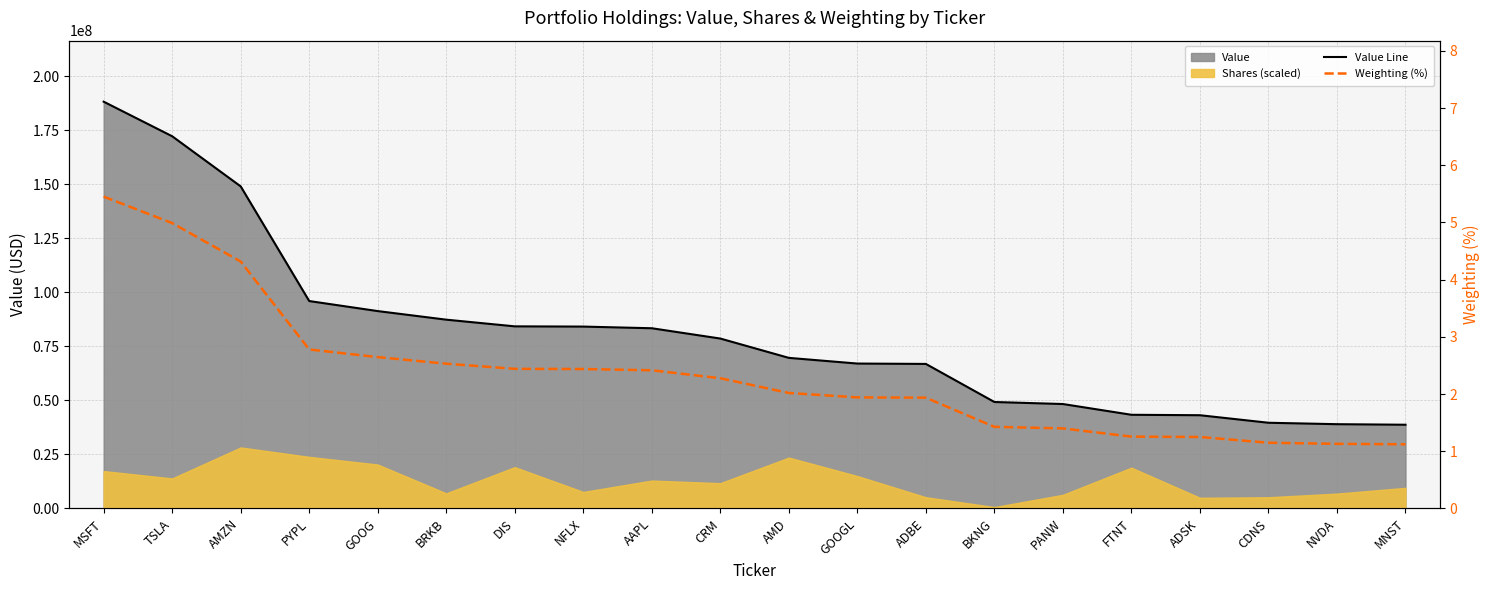

Between CRM and DIS, which is larger?

DIS